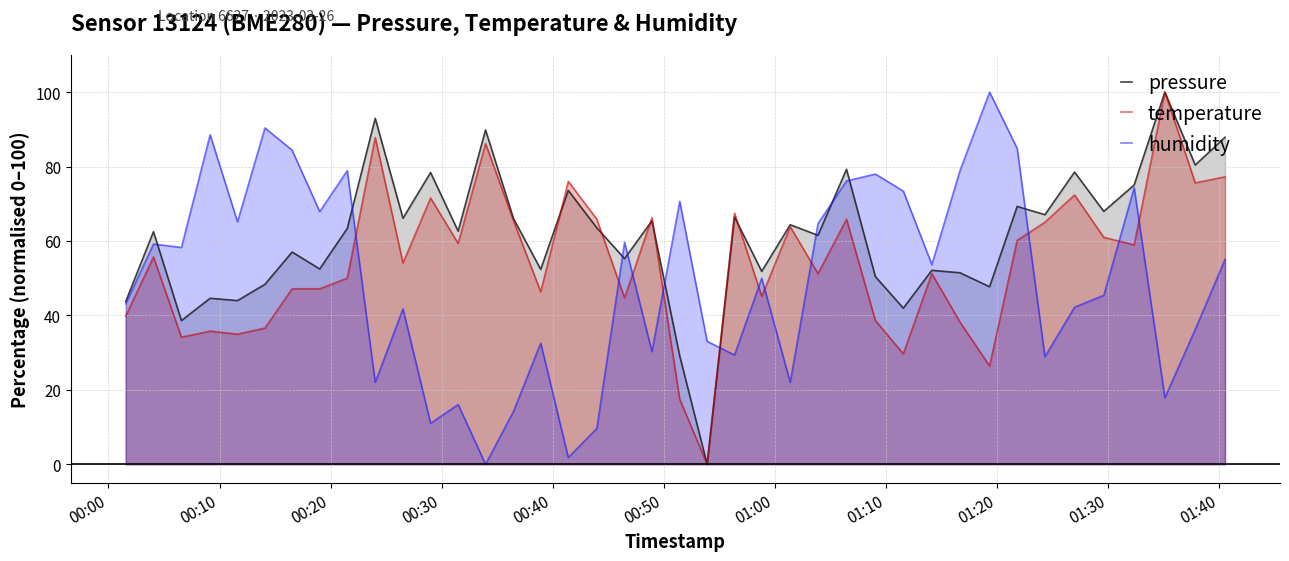

Does the chart display data point markers on the line(s)?

No